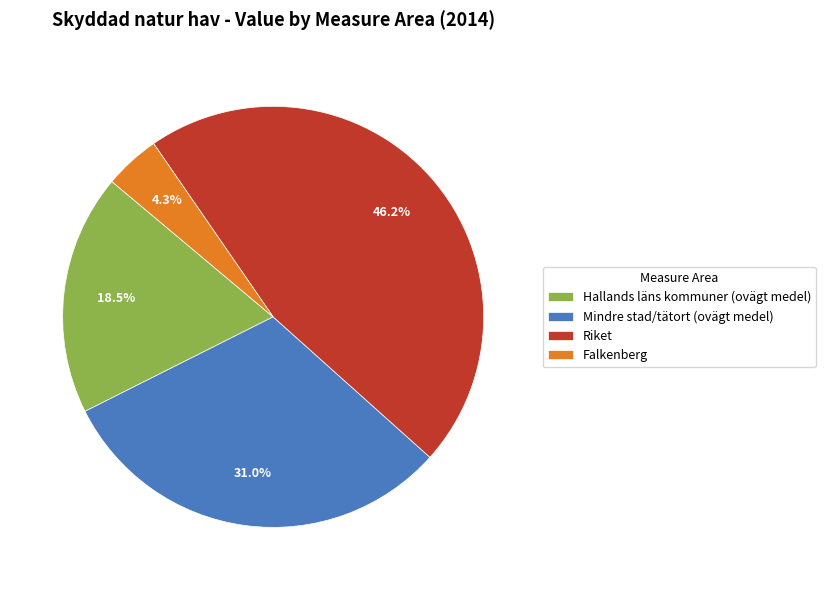

How many slices are in this pie chart?

4